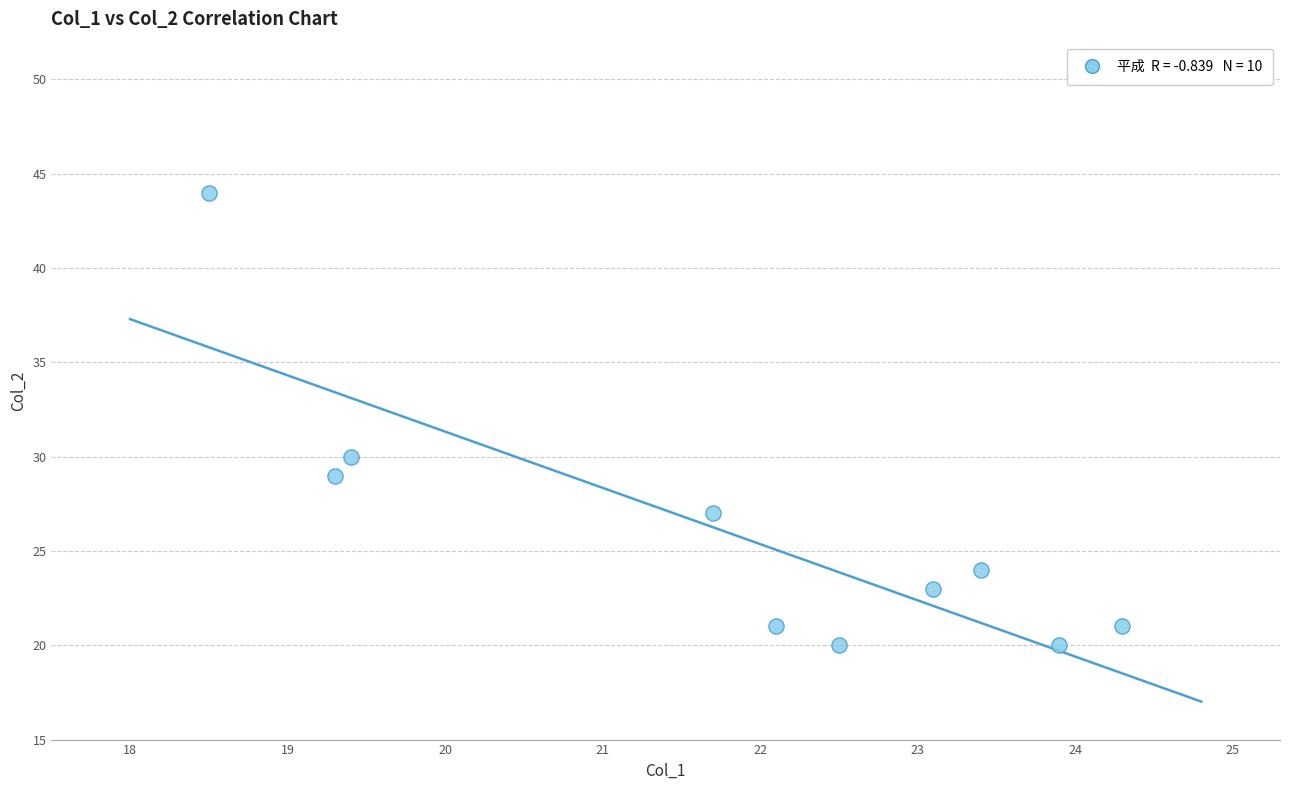

What is the range of Y values (max minus min)?

24